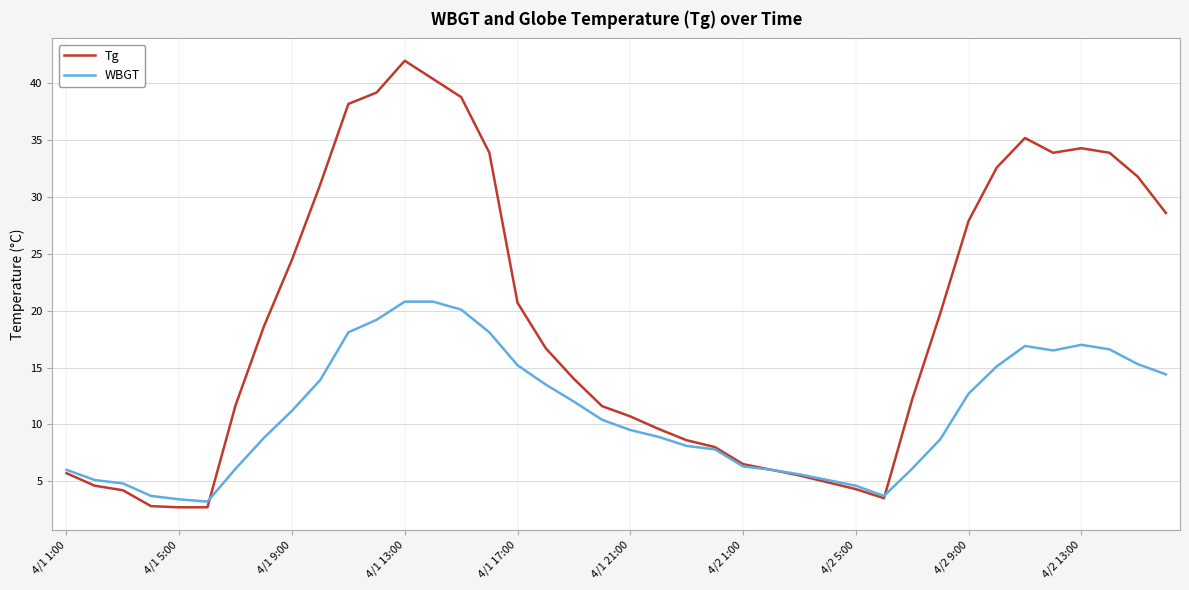

Rank the series by their maximum value, from lowest to highest.

WBGT, Tg